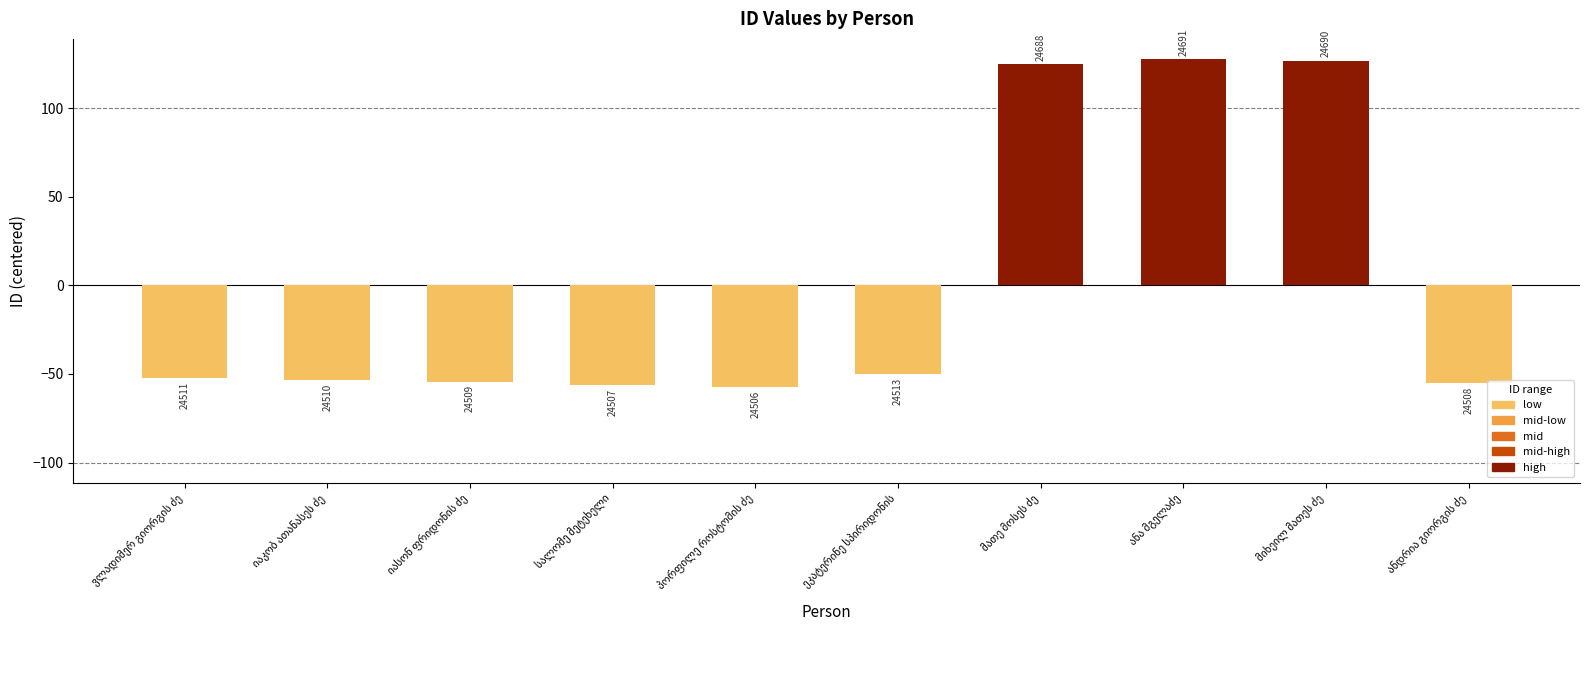

Are the bars grouped side by side (vs. stacked)?

No